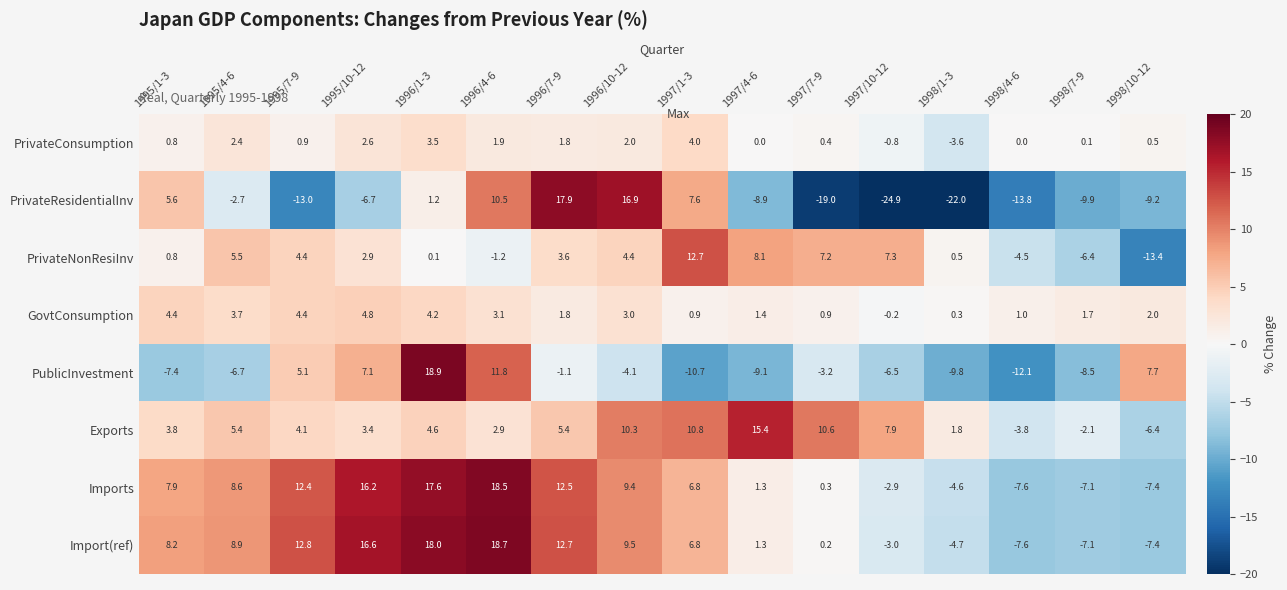

Which series has the largest range (max minus min)?

PrivateResidentialInv